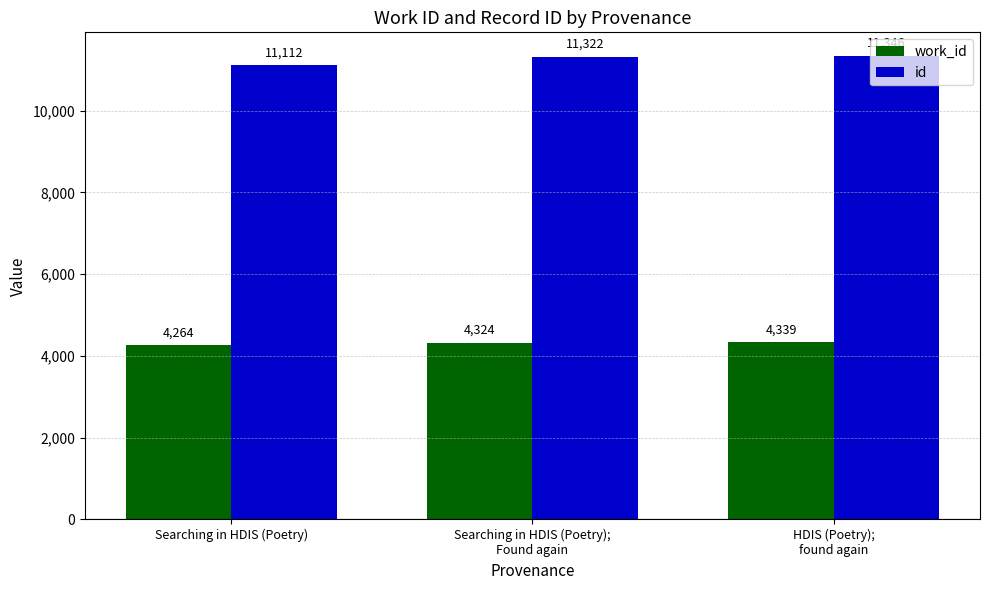

Reading right to left, transcribe all the data shown in this chart.

work_id: HDIS (Poetry);
found again=4339	Searching in HDIS (Poetry);
Found again=4324	Searching in HDIS (Poetry)=4264
id: HDIS (Poetry);
found again=11346	Searching in HDIS (Poetry);
Found again=11322	Searching in HDIS (Poetry)=11112